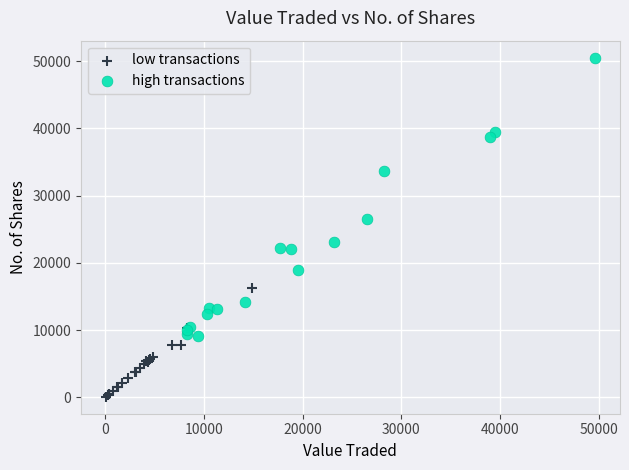

Which series has the widest spread of Y values?

high transactions